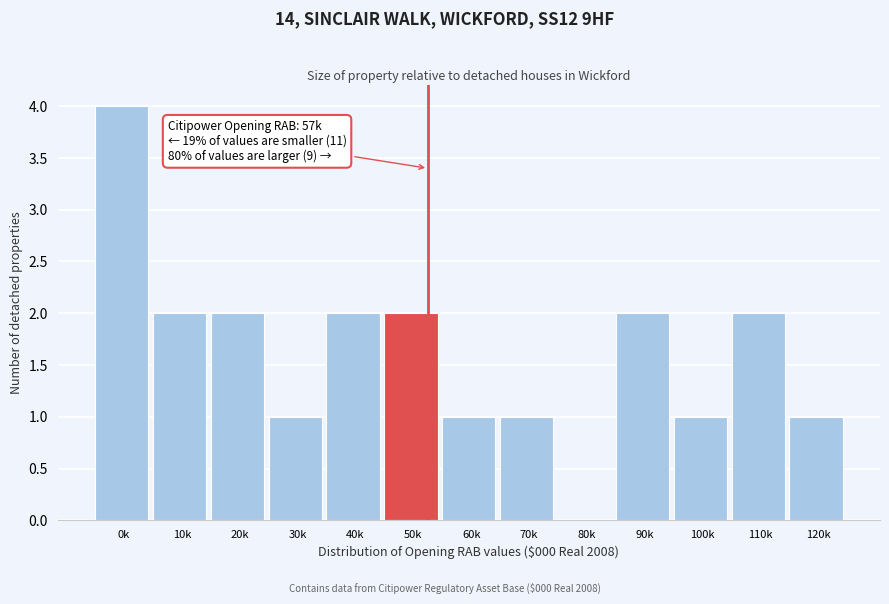

Reading right to left, extract all data points from this chart.

120k=1	110k=2	100k=1	90k=2	80k=0	70k=1	60k=1	50k=2	40k=2	30k=1	20k=2	10k=2	0k=4